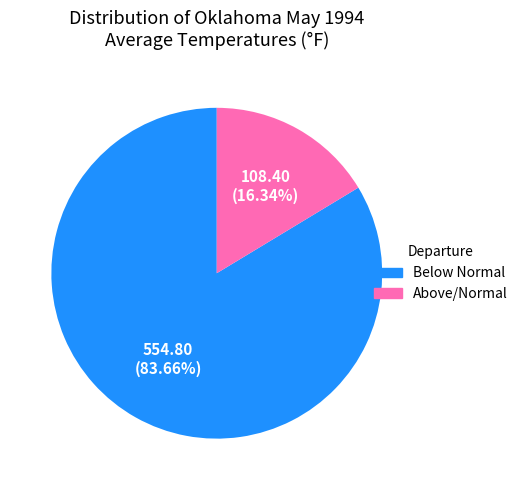

Is there any slice that represents more than half of the pie?

Yes